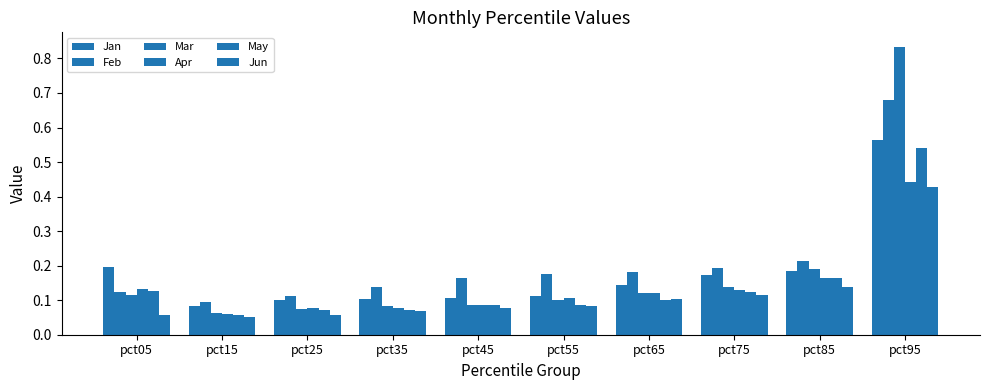

Does the chart contain any negative values?

No